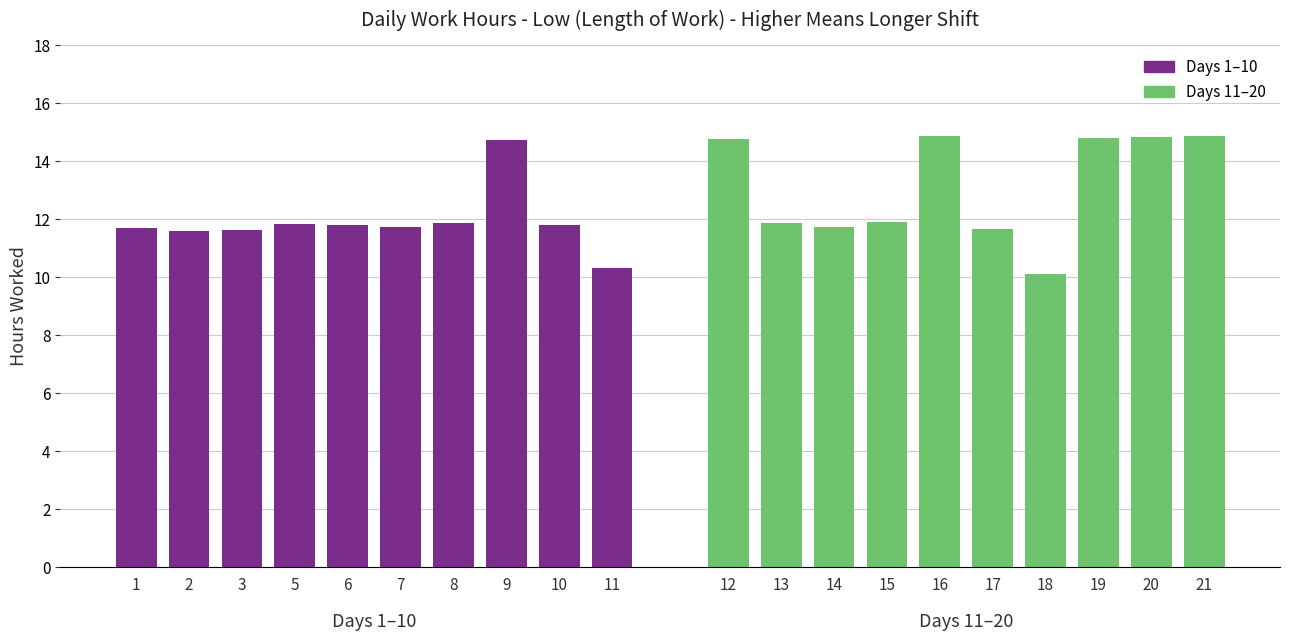

True or false: Days 1–10 has a value of 3.1 at 10.

False